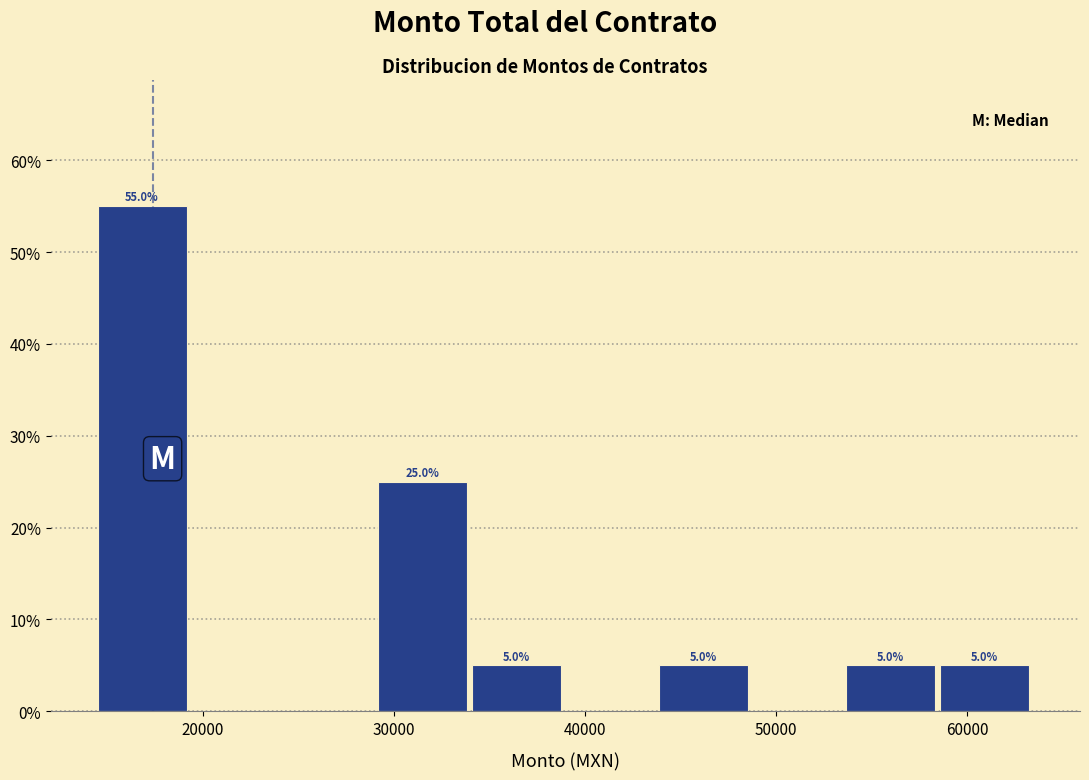

Which range on the x-axis has the tallest bar?

15000 to 19000